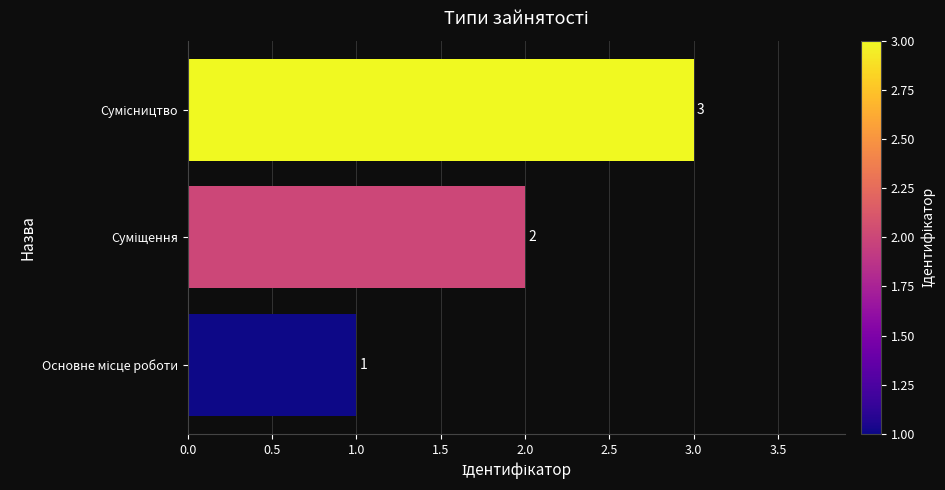

How many data points does each series have?

3